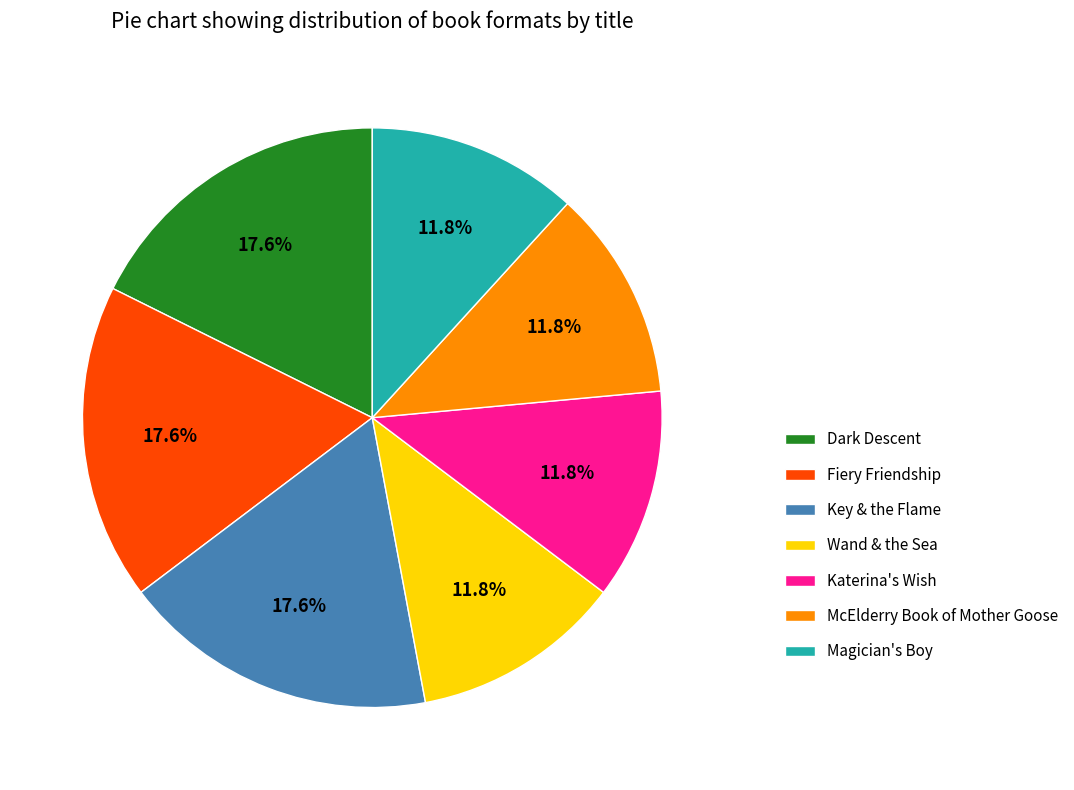

To the nearest percent, what percentage of the pie is Magician's Boy?

12%